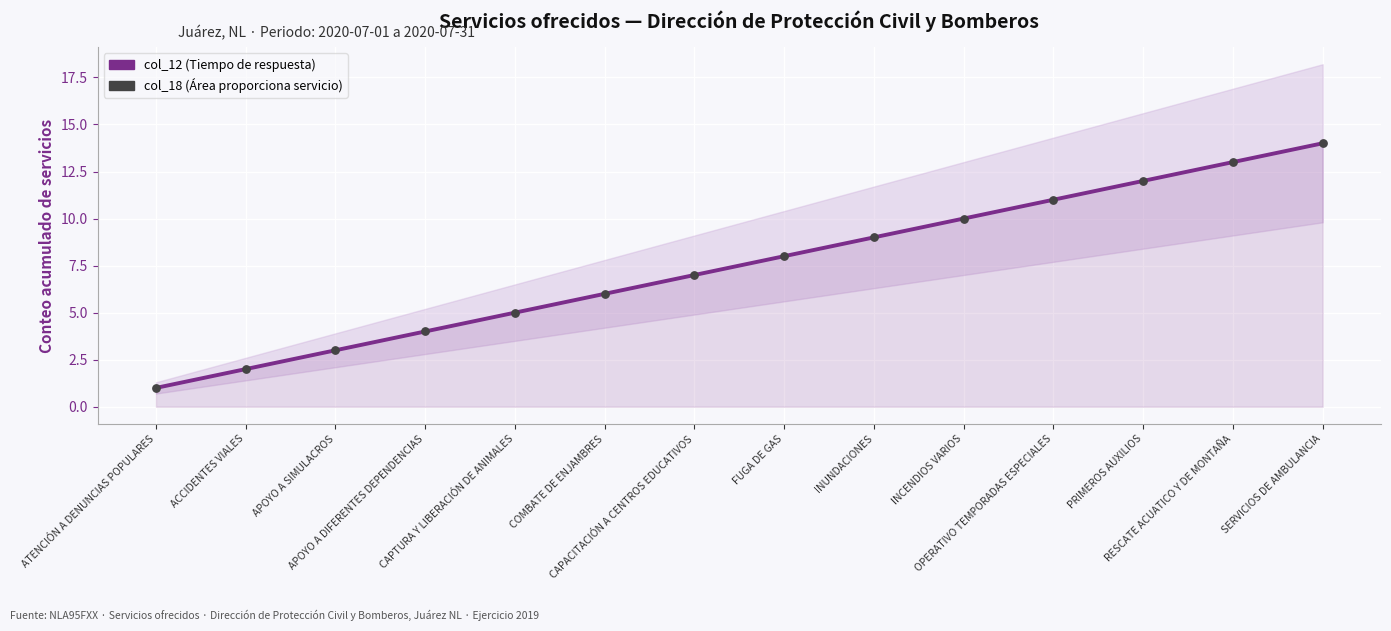

Which series contains the highest Y value?

col_12 (Tiempo de respuesta)